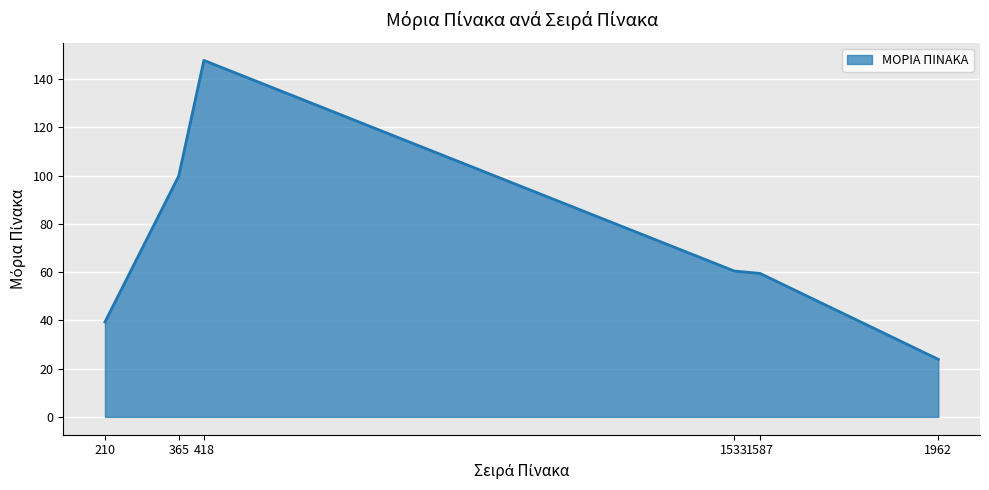

Reading left to right, list all the values displayed in this chart.

39.4	99.8	147.8	60.5	59.5	23.9